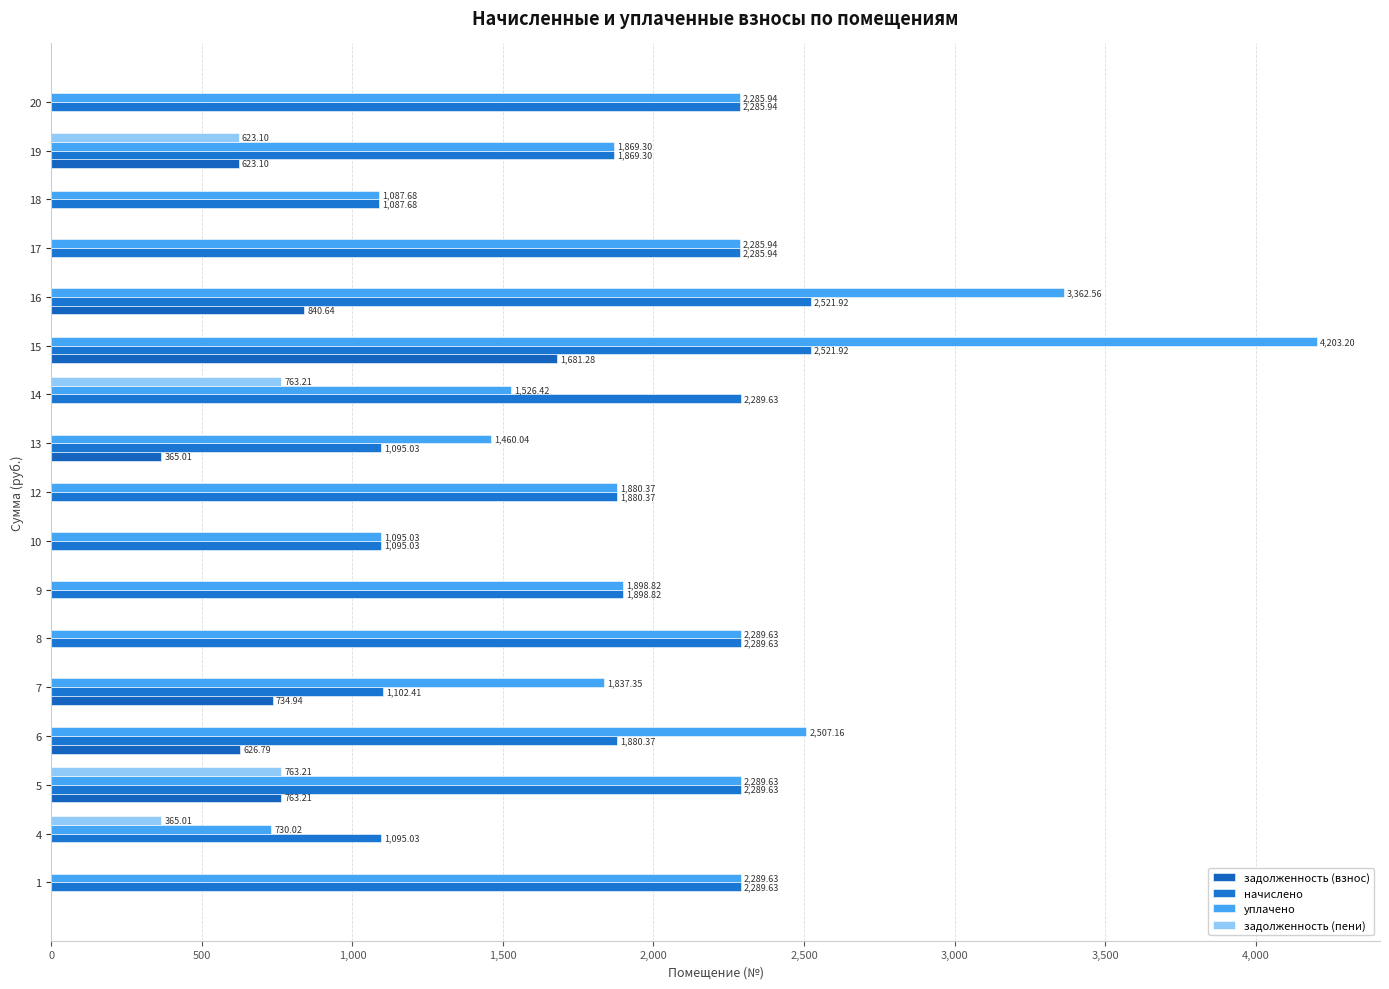

List the series in order of their peak value, highest first.

уплачено, начислено, задолженность (взнос), задолженность (пени)